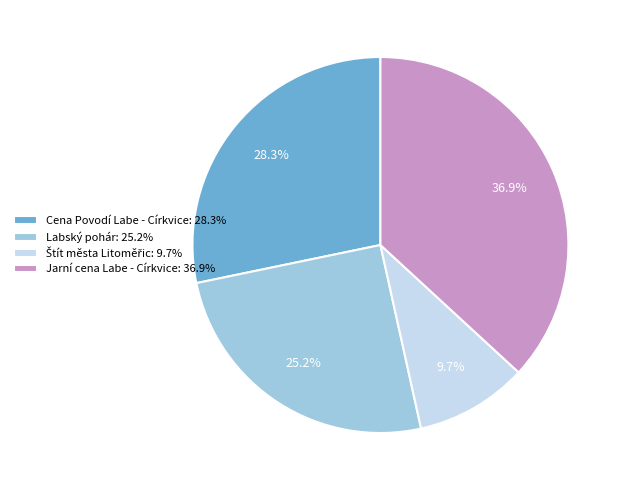

Between Jarní cena Labe - Církvice and Cena Povodí Labe - Církvice, which is larger?

Jarní cena Labe - Církvice